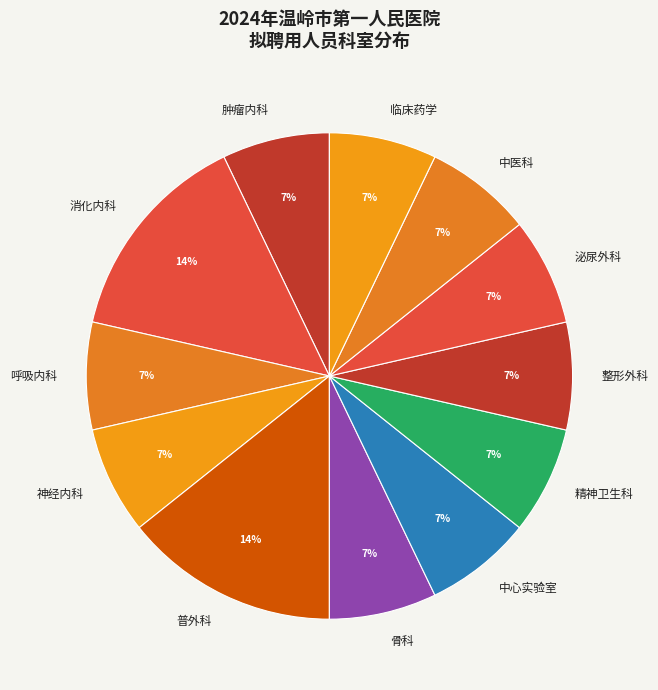

How many segments does this pie chart have?

12